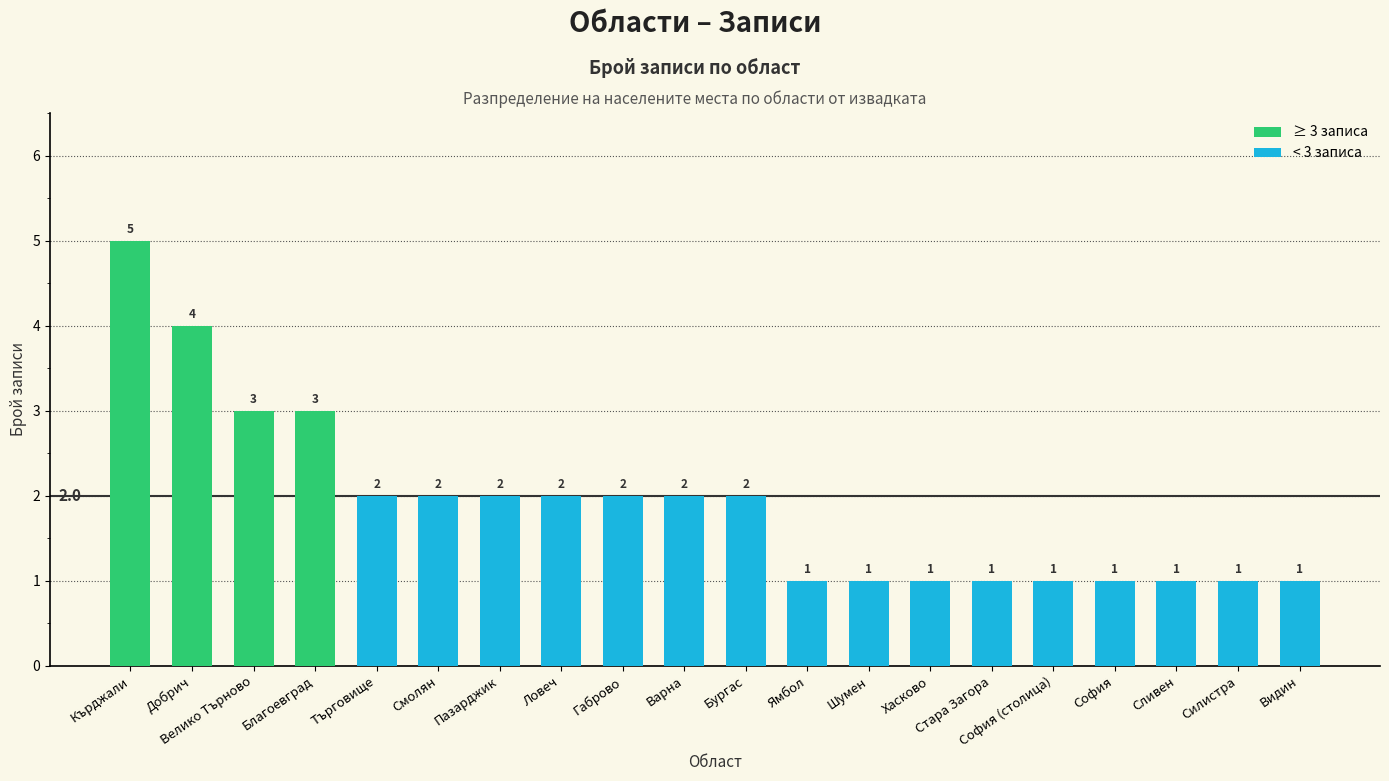

Is it true that the value at Хасково is 1?

True